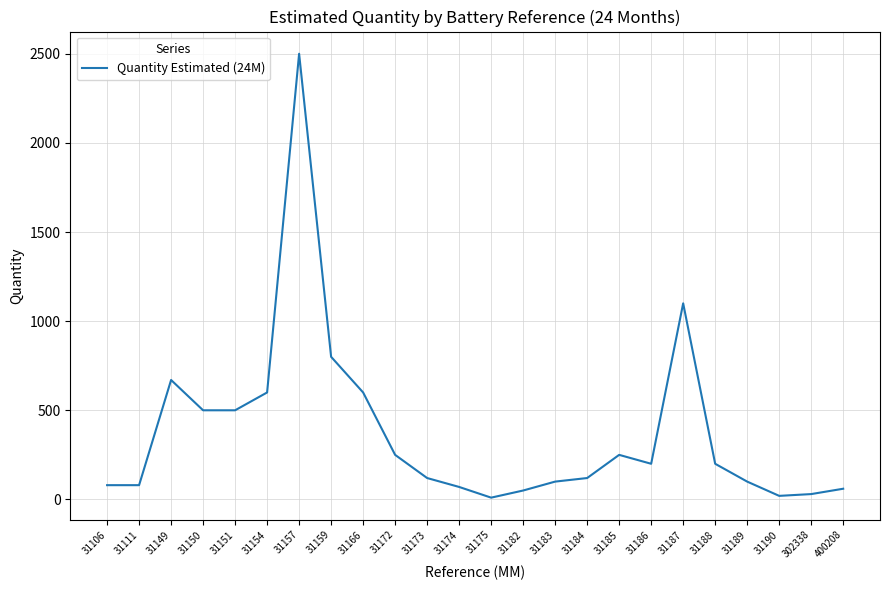

Which has a higher value, 31149 or 31157?

31157